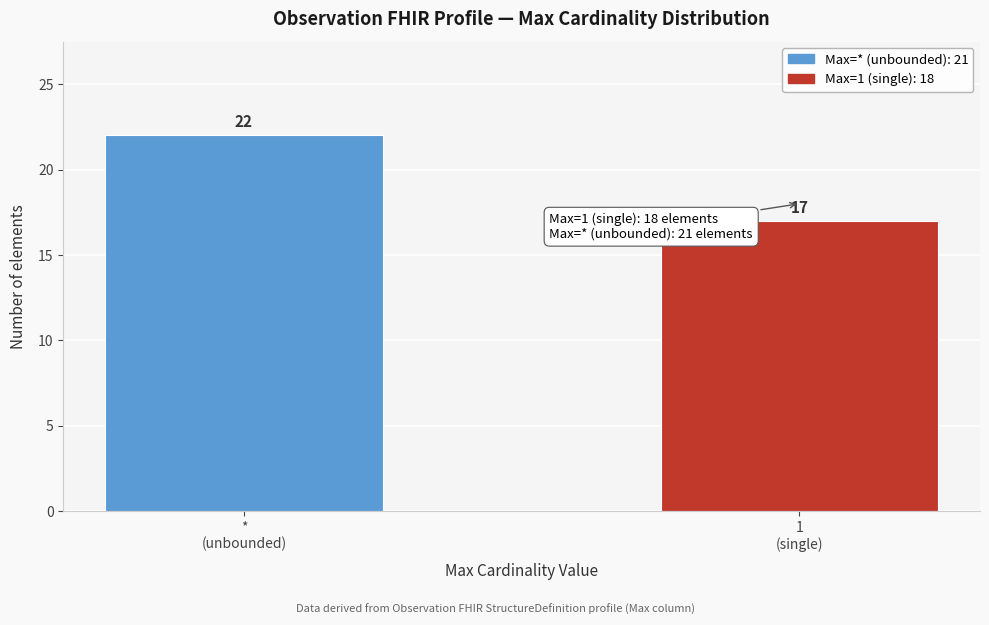

Reading left to right, list all the values displayed in this chart.

22	17